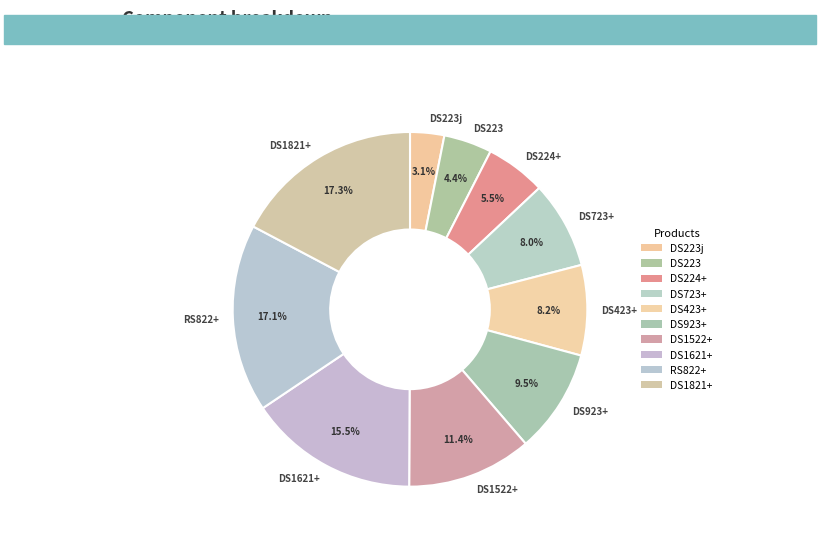

To the nearest percent, what portion does DS223 represent?

4%